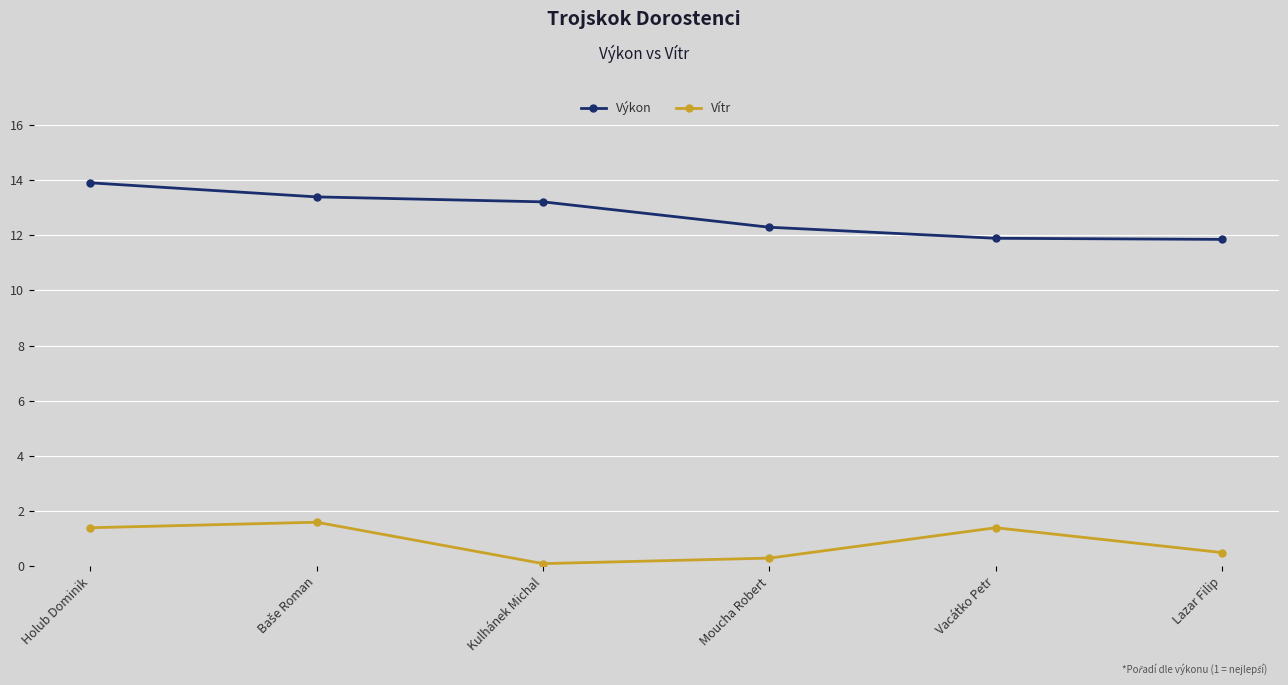

True or false: Výkon and Vítr intersect in this chart.

False